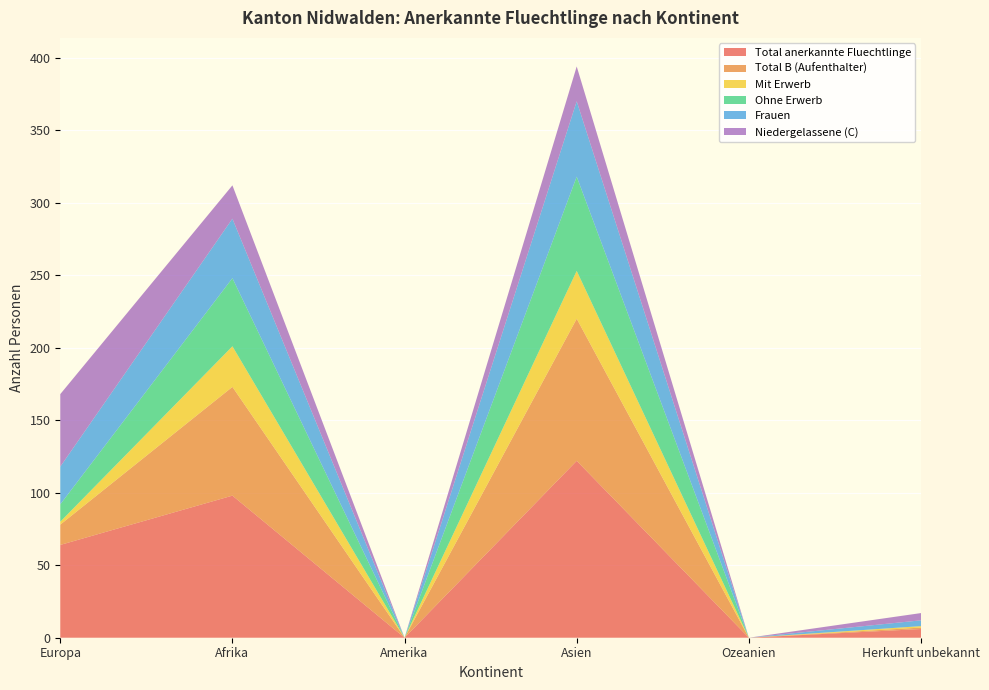

Reading left to right, what are all the values shown in this chart?

Total anerkannte Fluechtlinge: Europa=64	Afrika=98	Amerika=0	Asien=122	Ozeanien=0	Herkunft unbekannt=6
Total B (Aufenthalter): Europa=14	Afrika=75	Amerika=0	Asien=98	Ozeanien=0	Herkunft unbekannt=1
Mit Erwerb: Europa=2	Afrika=28	Amerika=0	Asien=33	Ozeanien=0	Herkunft unbekannt=1
Ohne Erwerb: Europa=12	Afrika=47	Amerika=0	Asien=65	Ozeanien=0	Herkunft unbekannt=0
Frauen: Europa=26	Afrika=41	Amerika=0	Asien=52	Ozeanien=0	Herkunft unbekannt=4
Niedergelassene (C): Europa=50	Afrika=23	Amerika=0	Asien=24	Ozeanien=0	Herkunft unbekannt=5